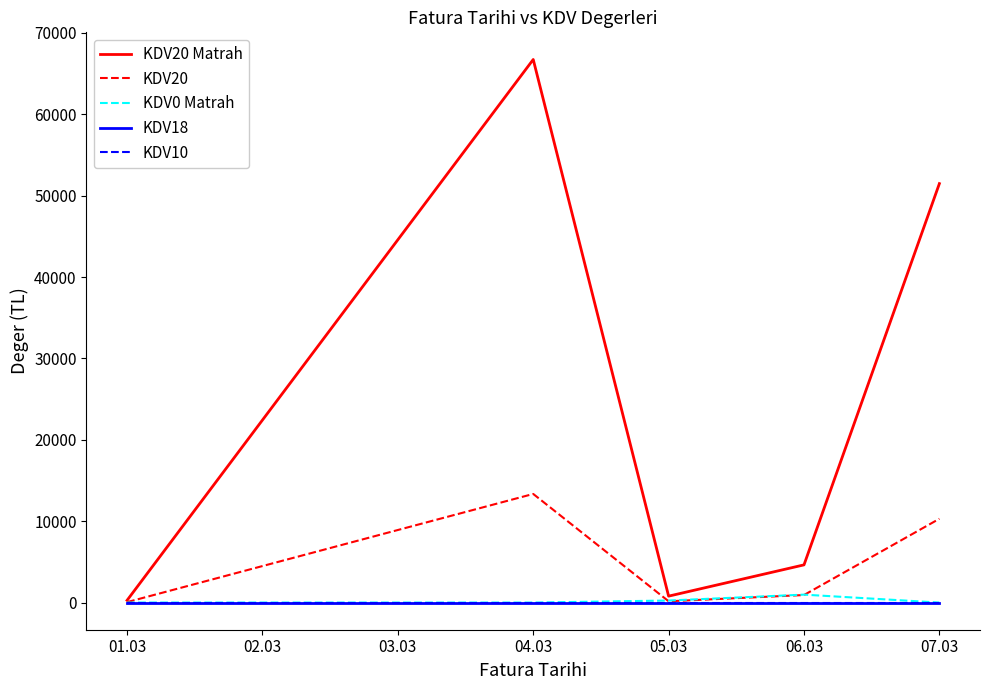

True or false: KDV20 has a value of 926.3 at 06.03.

True